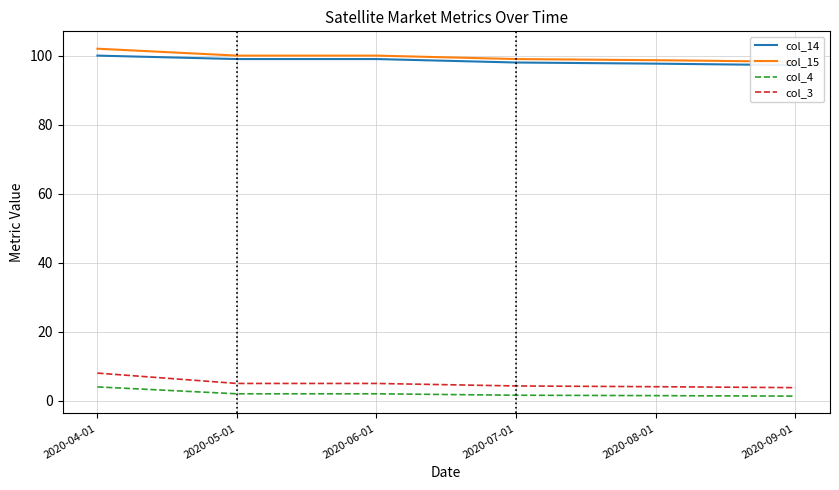

Reading left to right, list all the values displayed in this chart.

col_14: 2020-04-01=100.0	2020-05-01=99.0	2020-06-01=99.0	2020-07-01=98.0	2020-08-01=97.7	2020-09-01=97.2
col_15: 2020-04-01=102.0	2020-05-01=100.0	2020-06-01=100.0	2020-07-01=99.0	2020-08-01=98.7	2020-09-01=98.2
col_4: 2020-04-01=4.0	2020-05-01=2.0	2020-06-01=2.0	2020-07-01=1.6	2020-08-01=1.5	2020-09-01=1.3
col_3: 2020-04-01=8.0	2020-05-01=5.0	2020-06-01=5.0	2020-07-01=4.3	2020-08-01=4.1	2020-09-01=3.8